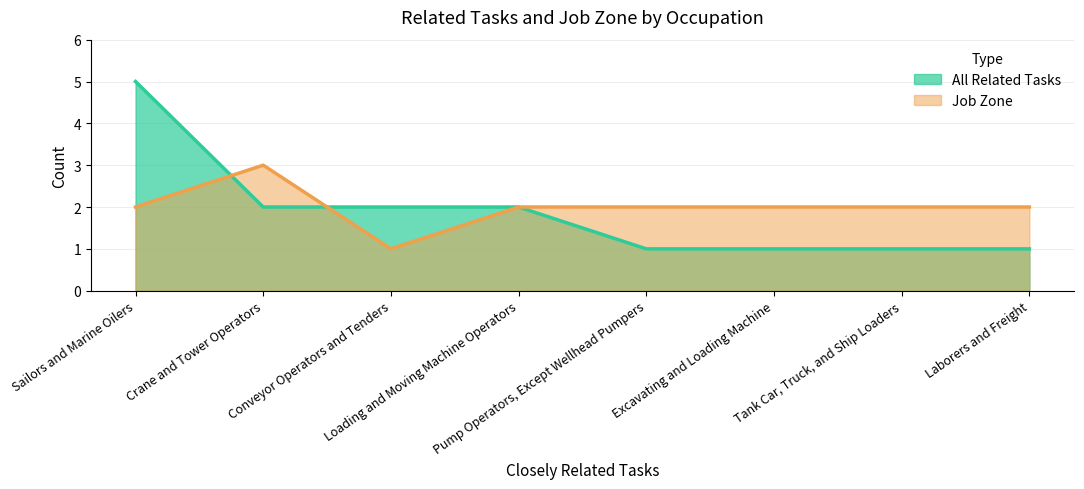

What value does the All Related Tasks series have at Tank Car, Truck, and Ship Loaders?

1